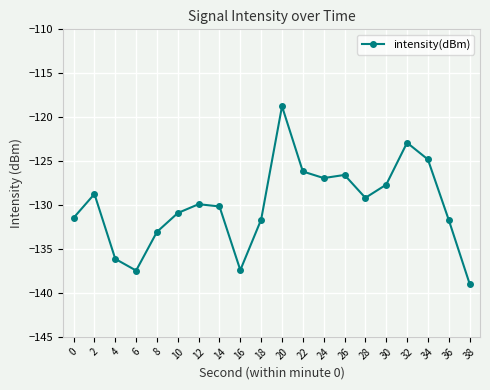

How many distinct data groups are displayed?

1